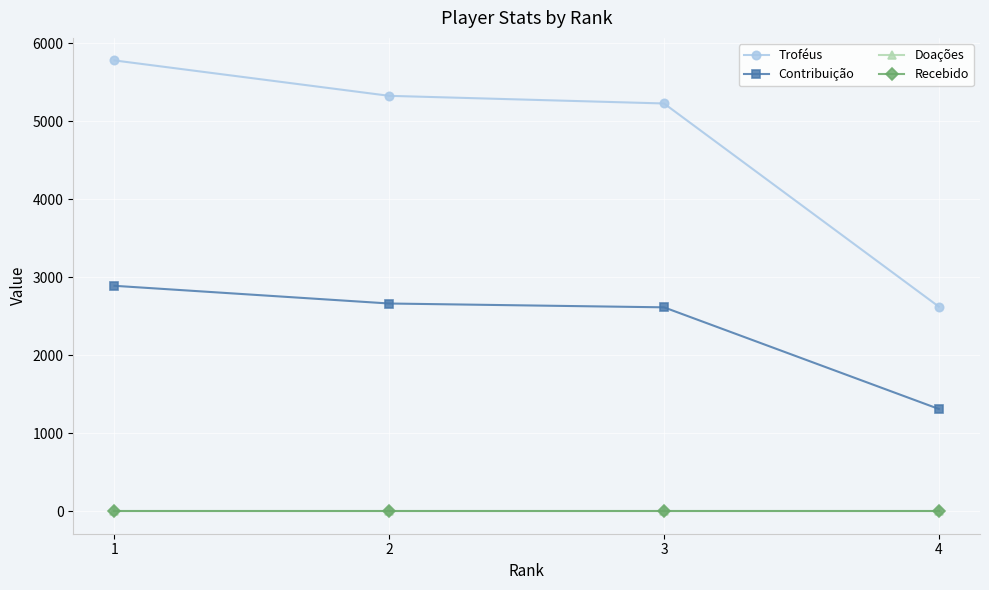

The Recebido series shows 0 at 2. True or false?

True